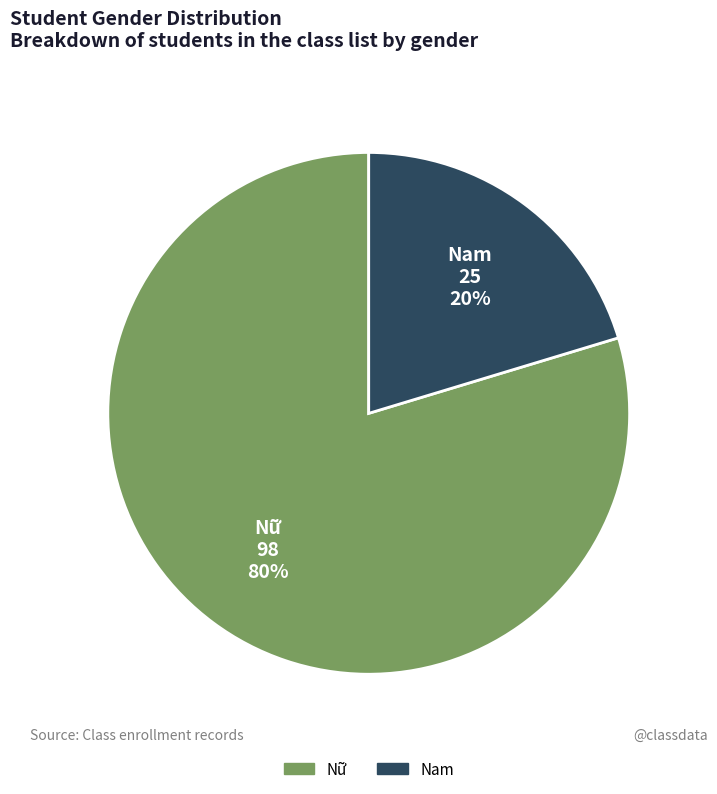

Does any single category account for the majority?

Yes